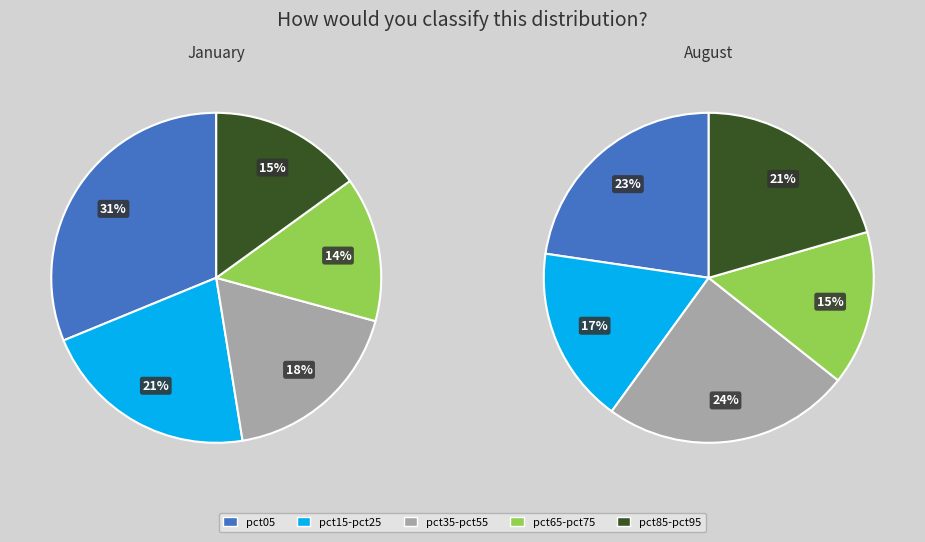

Does 9 account for over 50% of the chart?

No